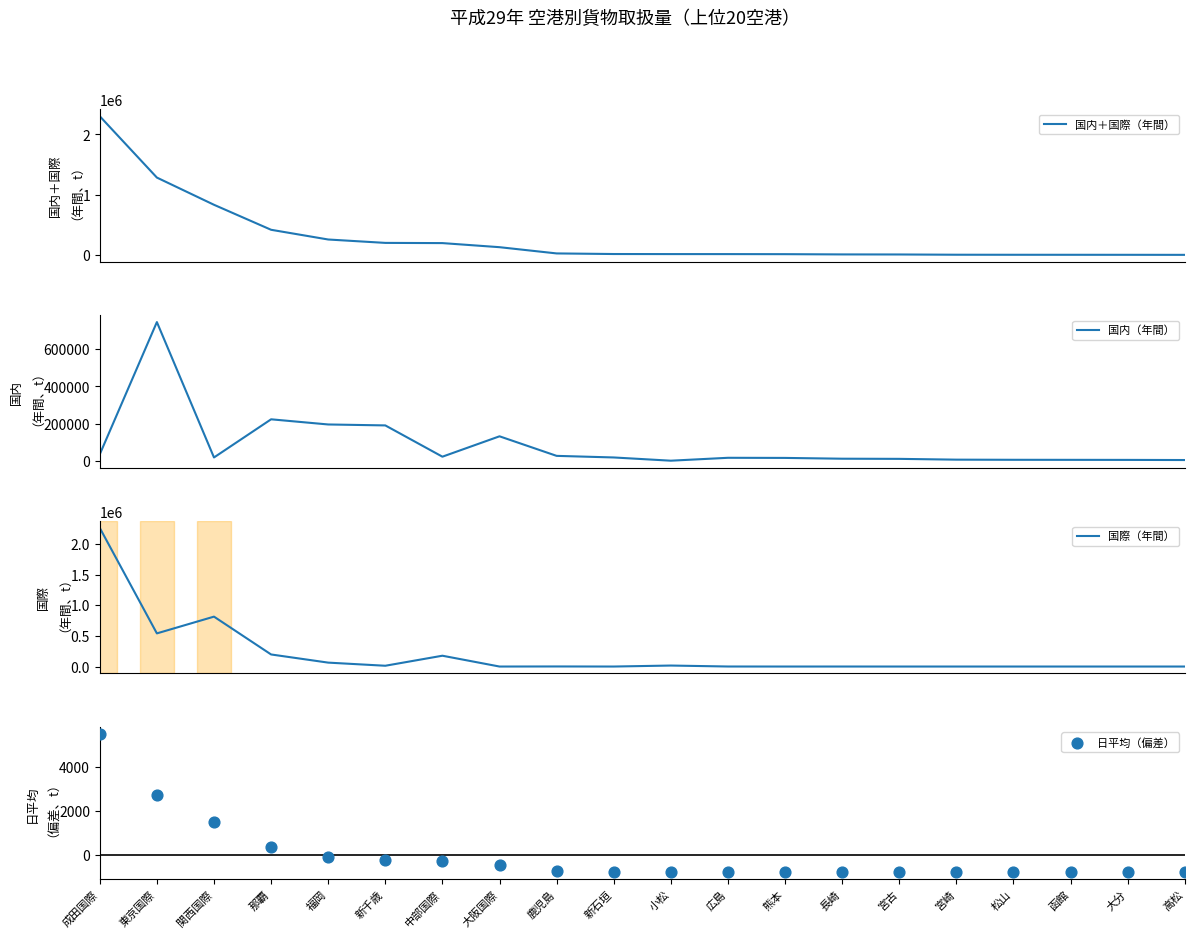

At how many categories does at least one series exceed 1696566?

1